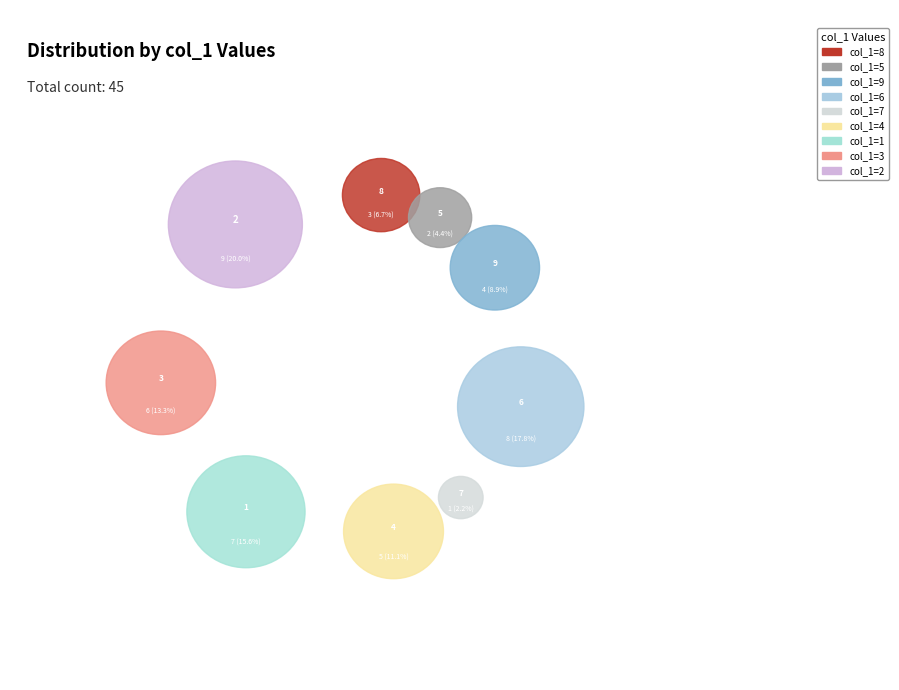

To the nearest percent, what portion does 1 represent?

16%